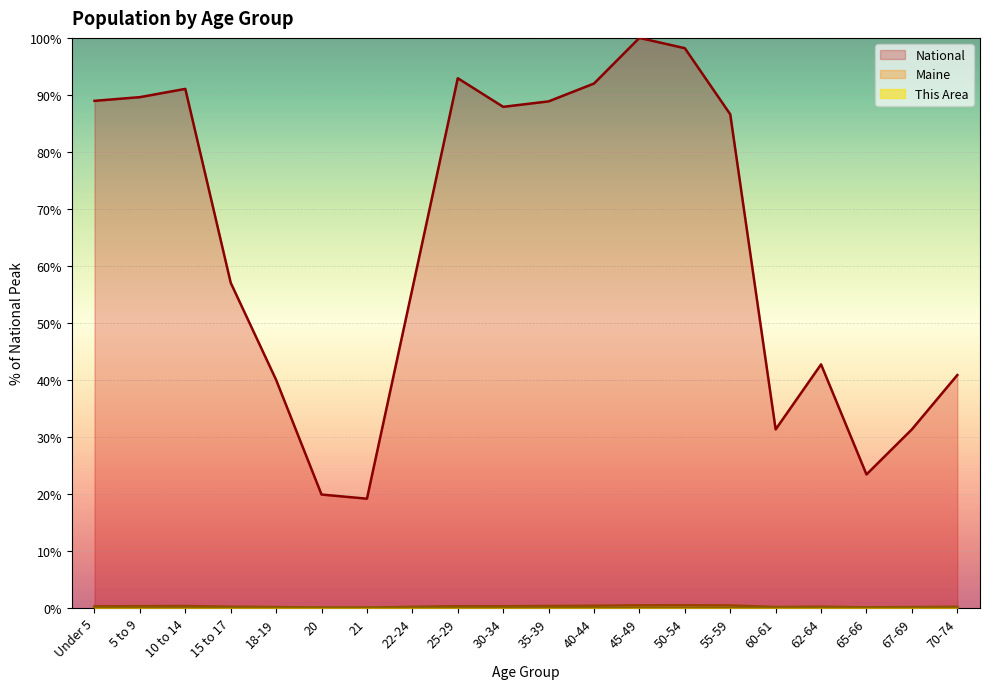

In National, how many points are lower than both neighbors (excluding endpoints)?

4